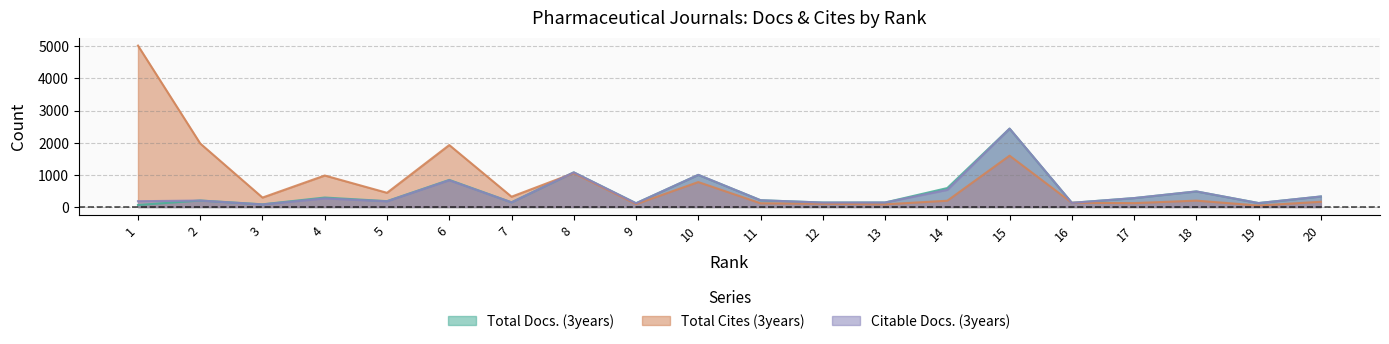

Reading left to right, list all the values displayed in this chart.

Total Docs. (3years): 1=63	2=203	3=84	4=295	5=183	6=843	7=147	8=1078	9=118	10=1000	11=212	12=139	13=141	14=590	15=2438	16=131	17=278	18=485	19=124	20=328
Total Cites (3years): 1=5019	2=1975	3=294	4=980	5=442	6=1927	7=321	8=1054	9=90	10=776	11=117	12=101	13=84	14=196	15=1597	16=133	17=122	18=199	19=47	20=164
Citable Docs. (3years): 1=181	2=201	3=81	4=268	5=178	6=833	7=145	8=1078	9=117	10=1000	11=211	12=139	13=141	14=534	15=2438	16=131	17=278	18=485	19=123	20=328